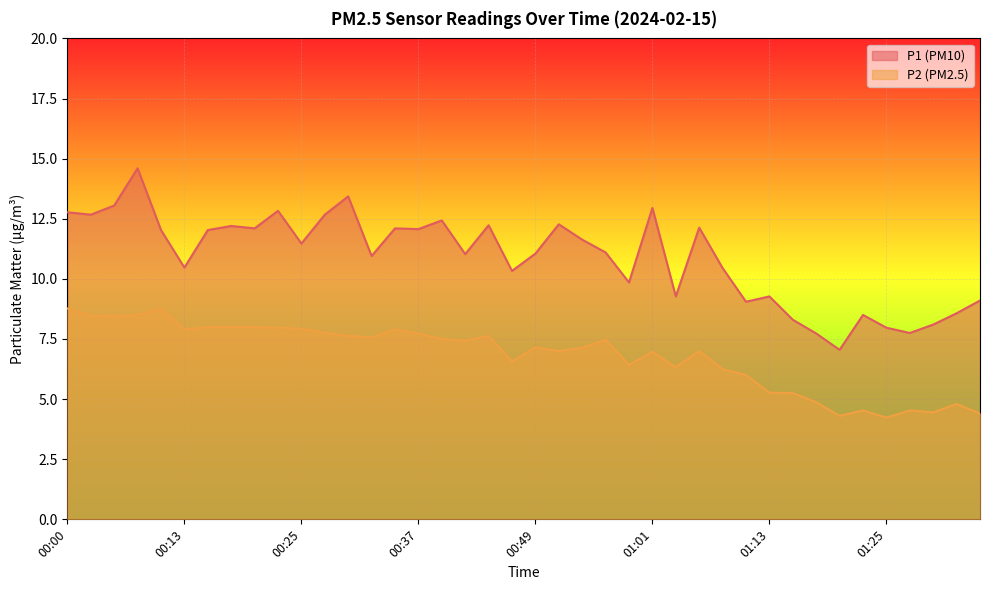

What is the difference between the maximum and minimum values in the P2 series?

4.5